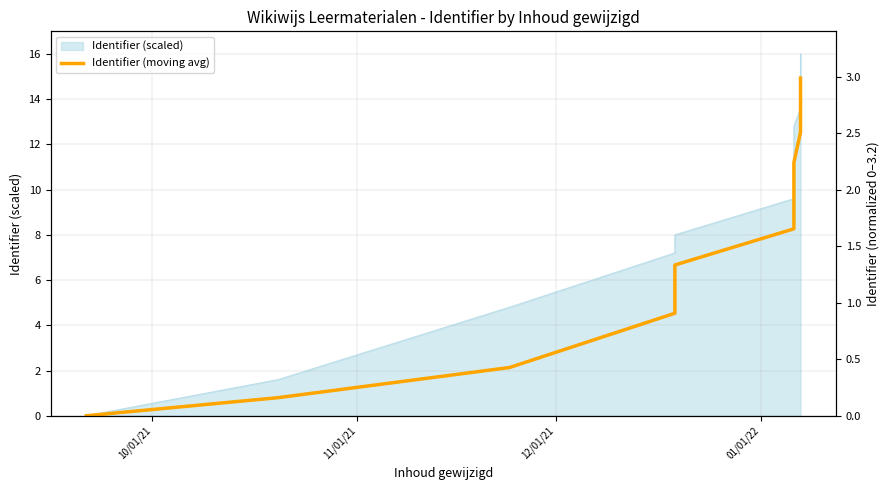

The value at 6 is 2.8. True or false?

False